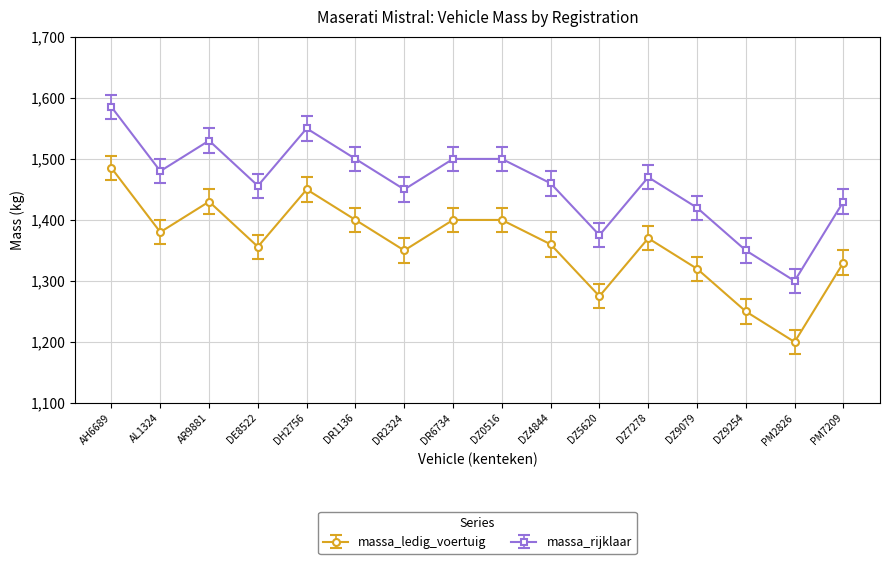

True or false: massa_ledig_voertuig and massa_rijklaar cross at least once.

False